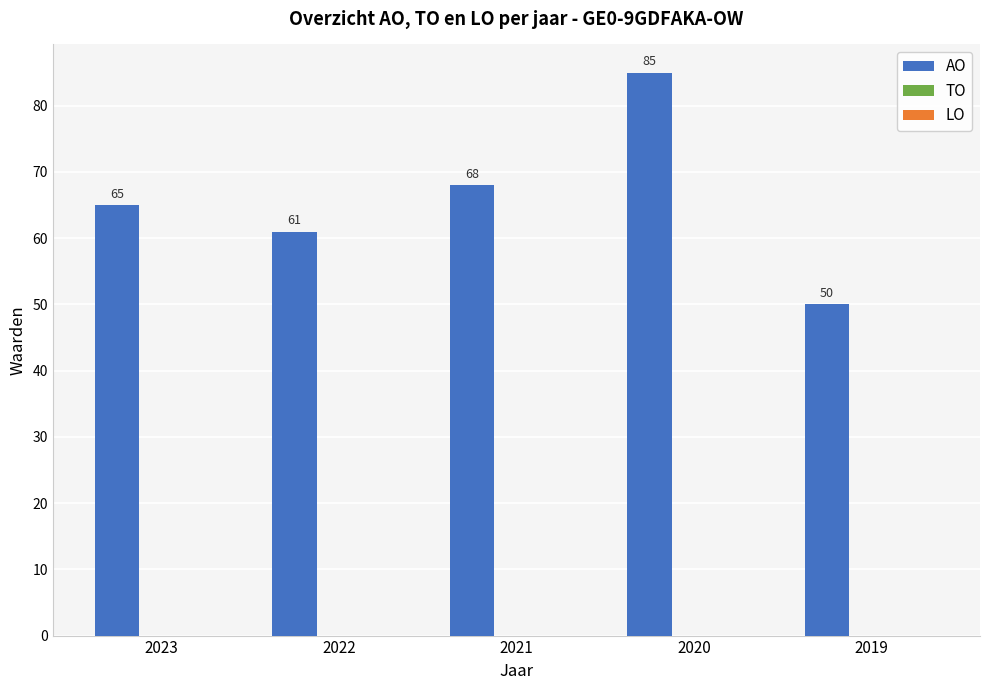

Reading left to right, extract all data points from this chart.

65	61	68	85	50